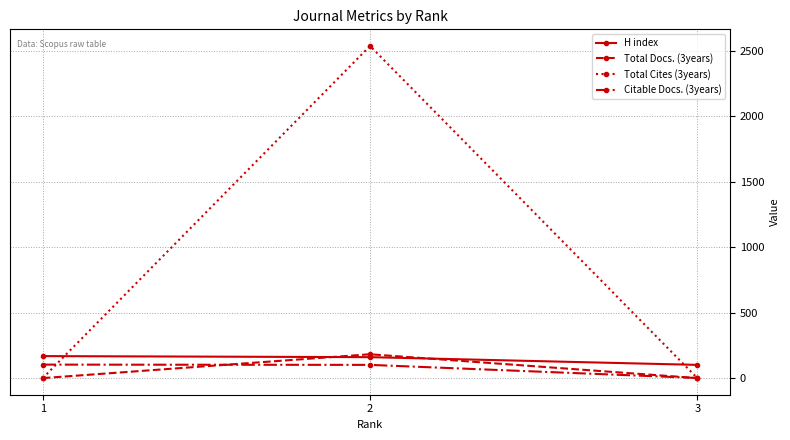

How many lines are shown in the chart?

4